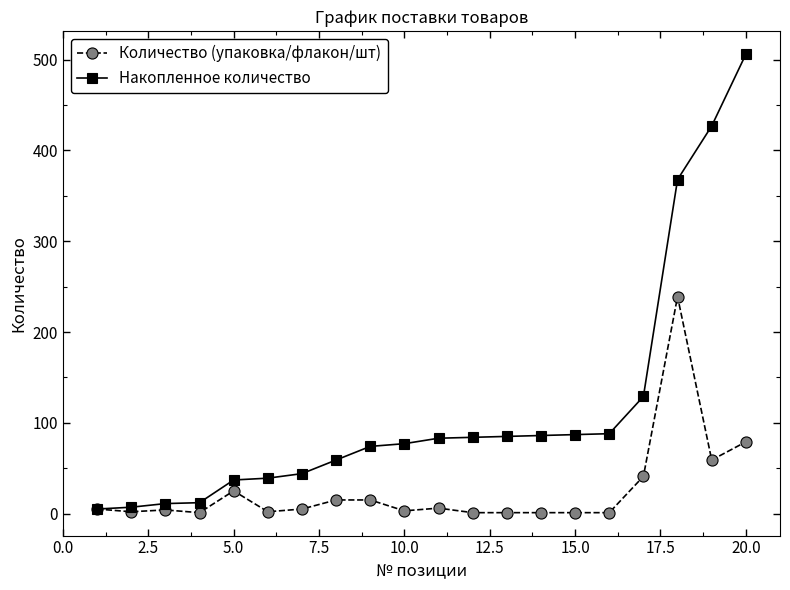

Which series has the largest range (max minus min)?

Накопленное количество